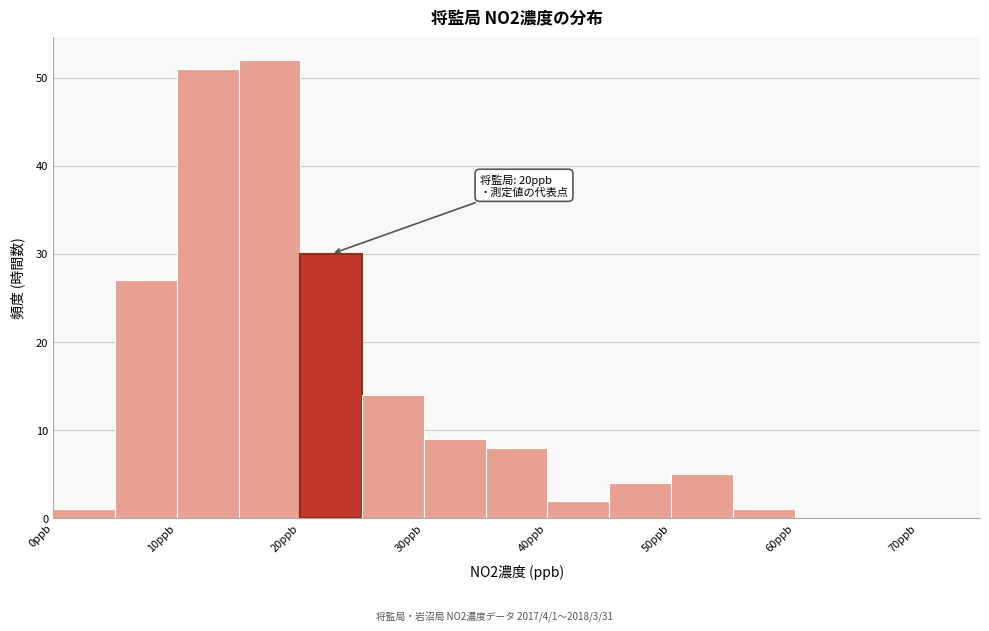

Which range on the x-axis has the tallest bar?

15 to 20